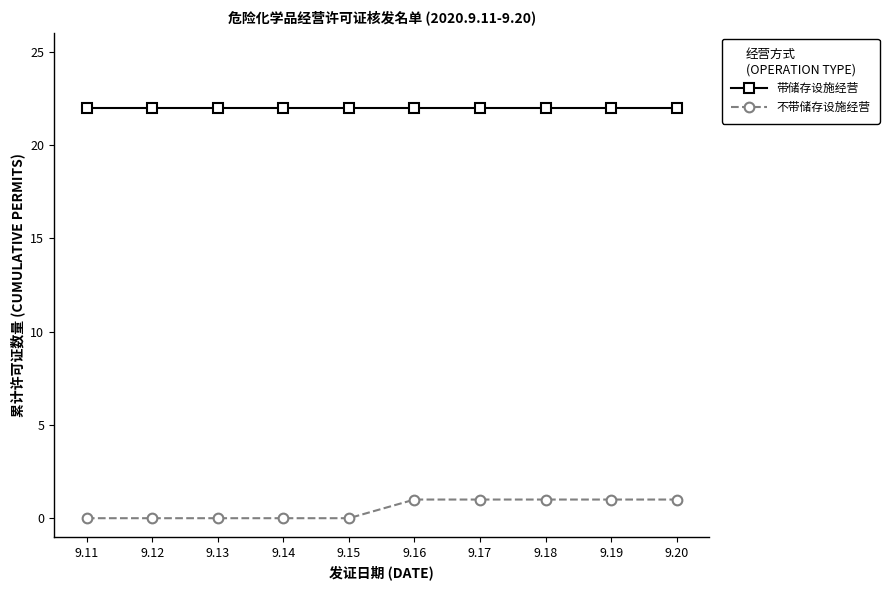

Count the number of data series in this chart.

2